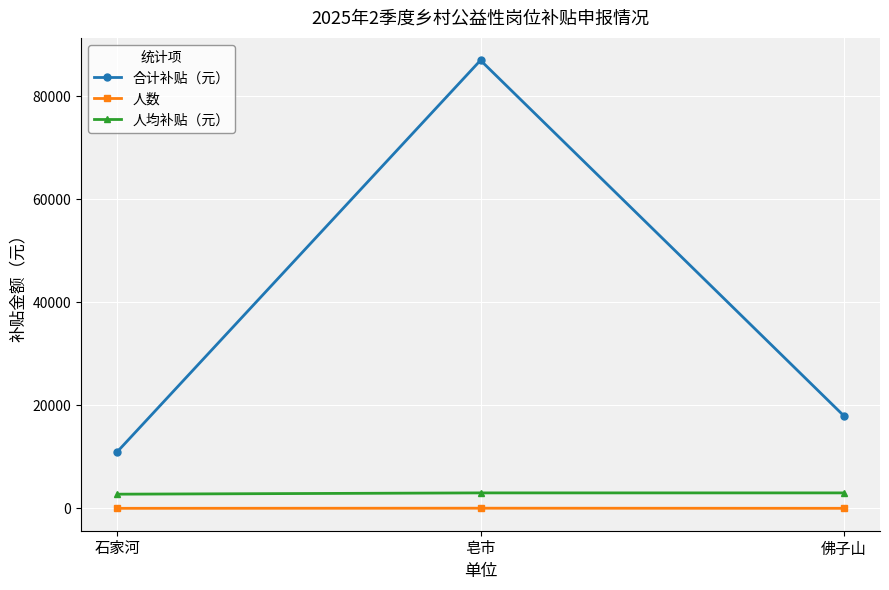

What is the total value across all series at 佛子山?

21006